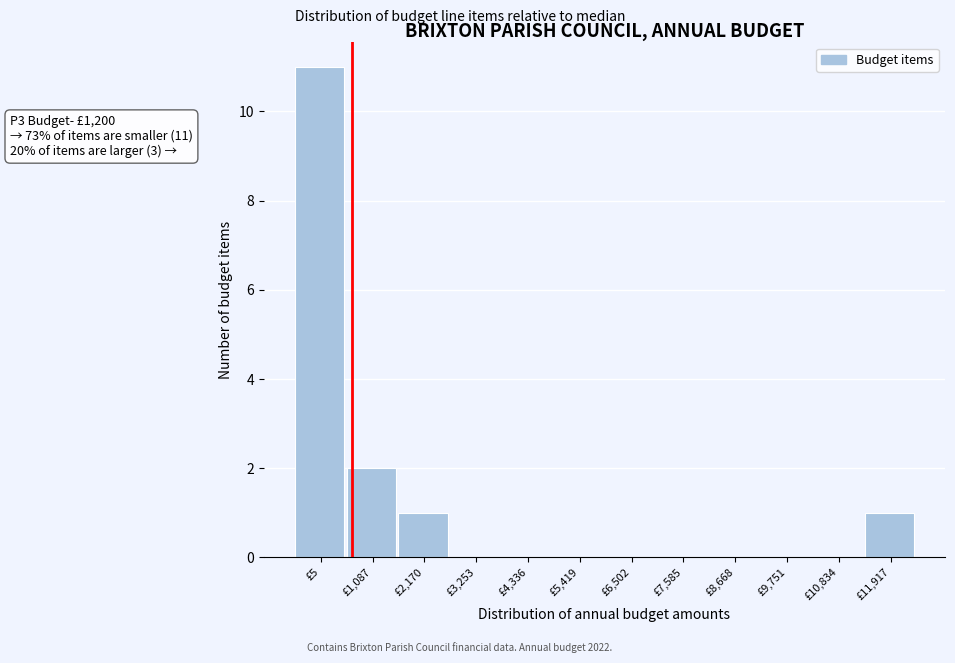

Reading left to right, list all the values displayed in this chart.

£5=11	£1,087=2	£2,170=1	£3,253=0	£4,336=0	£5,419=0	£6,502=0	£7,585=0	£8,668=0	£9,751=0	£10,834=0	£11,917=1